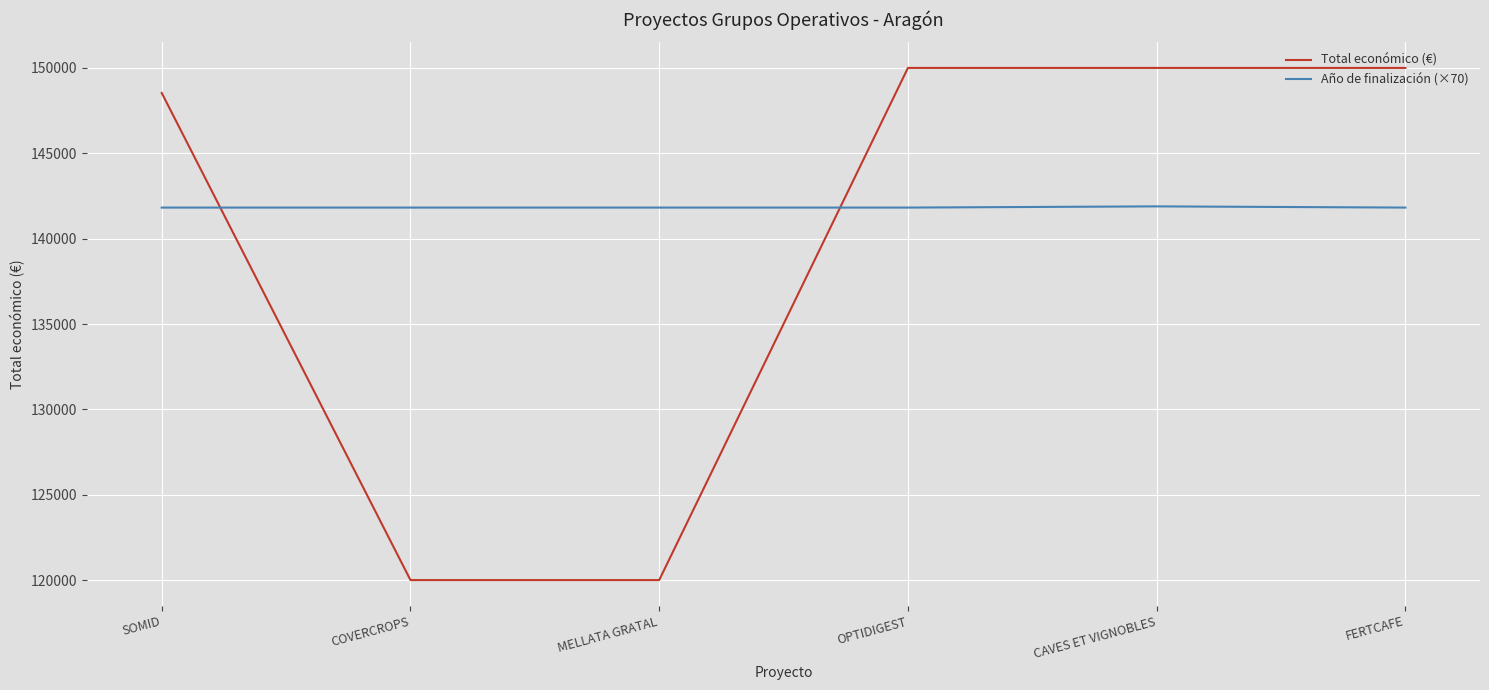

What value does the Año de finalización (×70) series have at CAVES ET VIGNOBLES?

141890